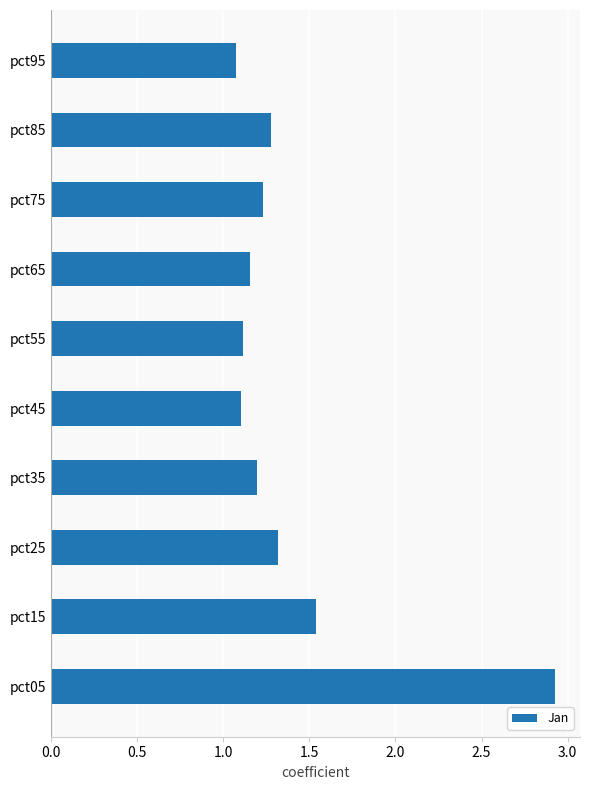

What is the difference between the second highest and second lowest values?

0.4